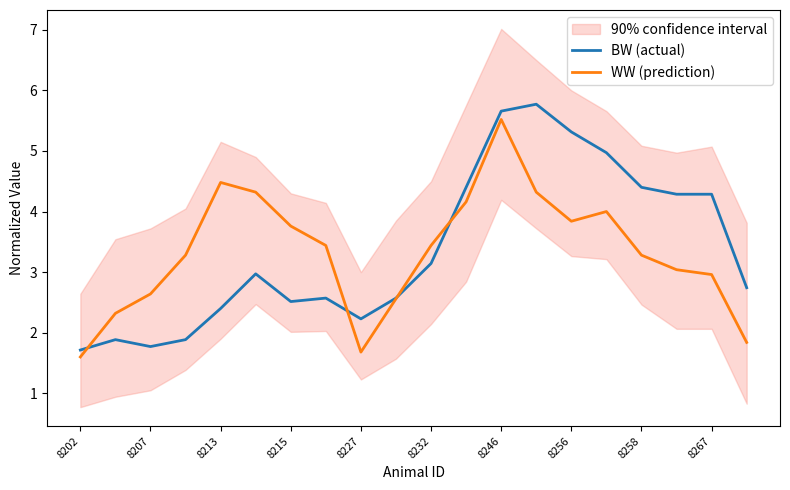

What is the maximum value for WW (prediction)?

5.5